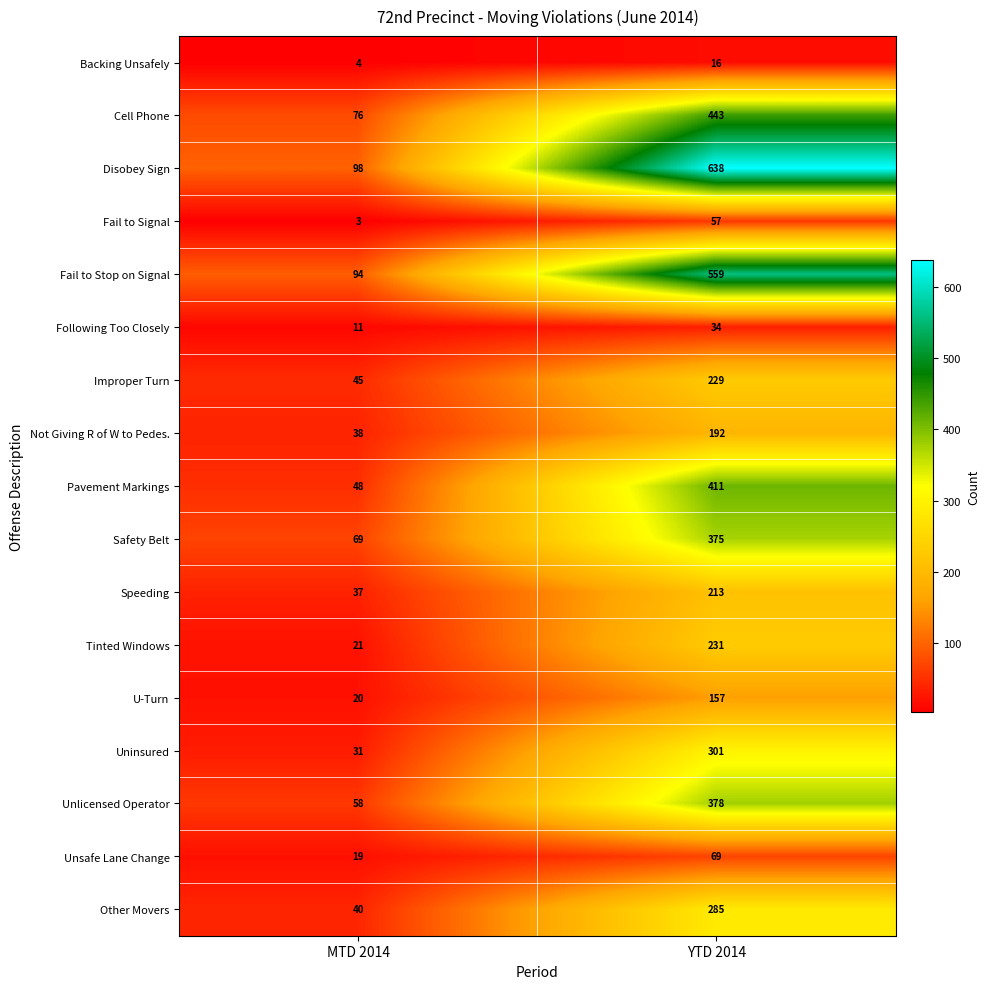

The value of Other Movers at MTD 2014 is 40. True or false?

True